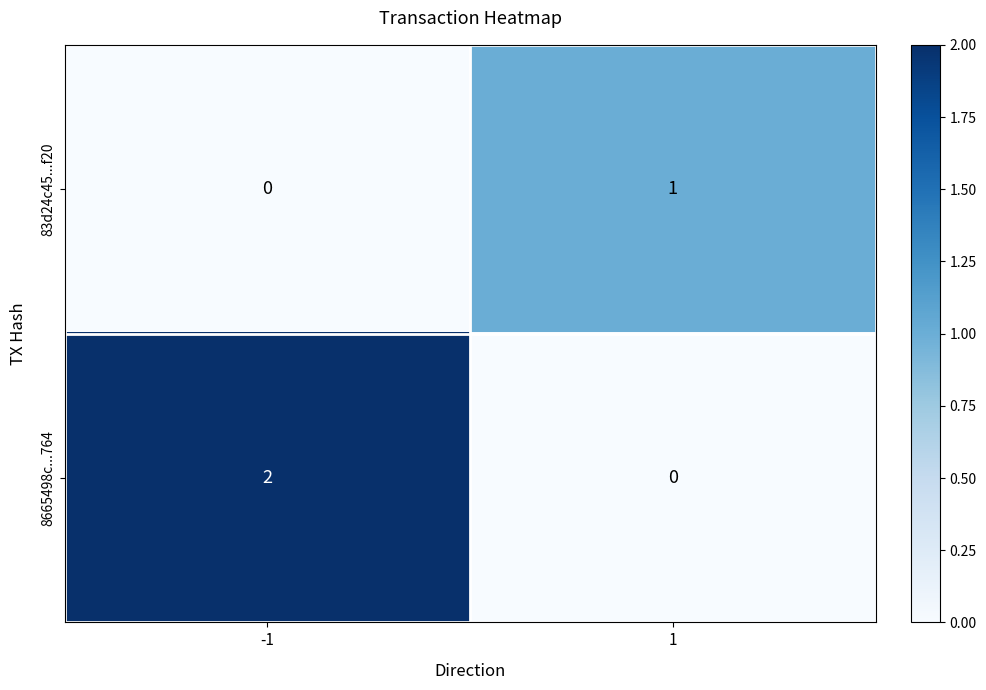

Count the number of data series in this chart.

2